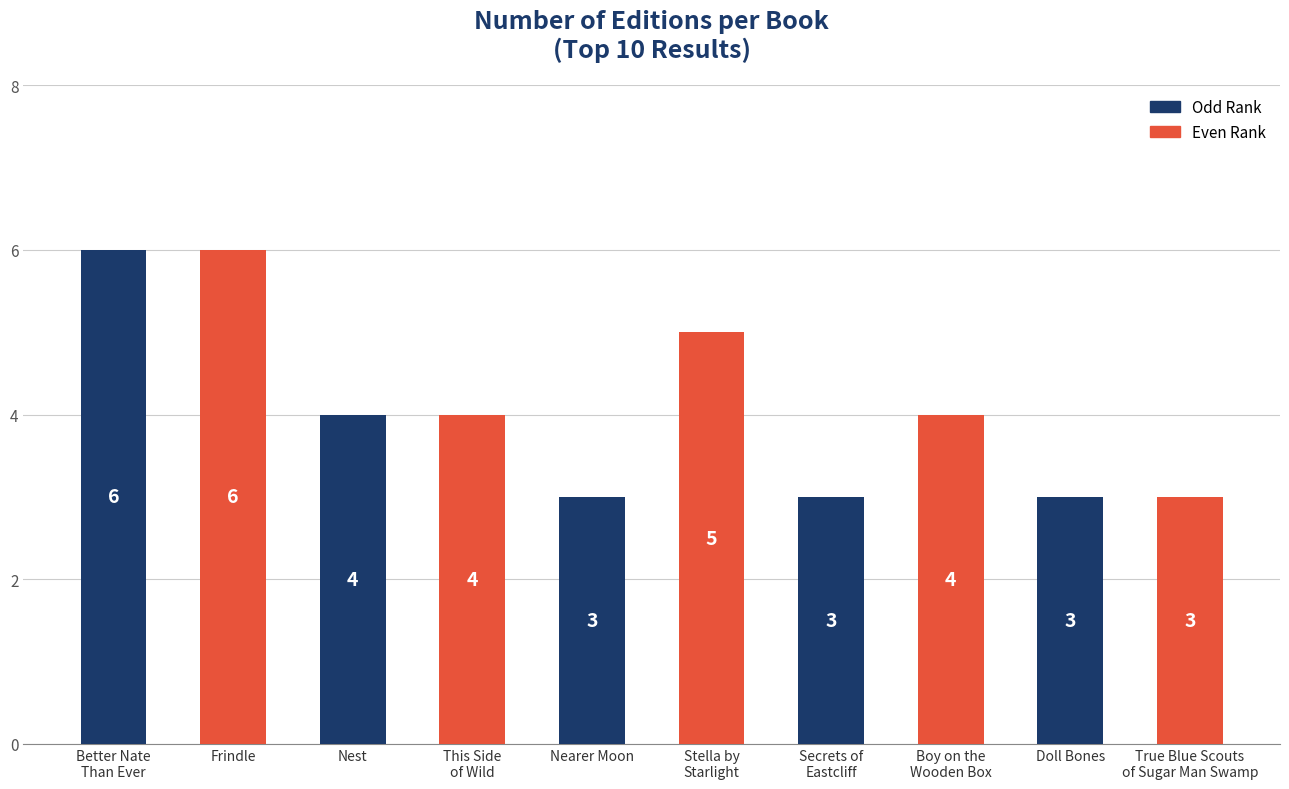

What is the label of the 7th bar from the right?

This Side
of Wild